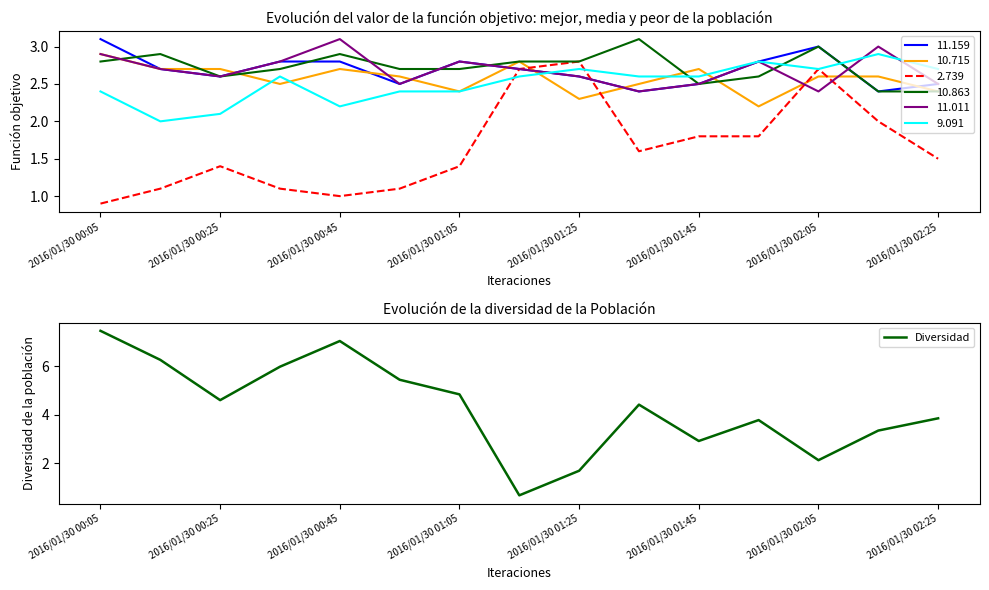

The value of Diversidad at 2016/01/30 00:45 is 4.8. True or false?

False